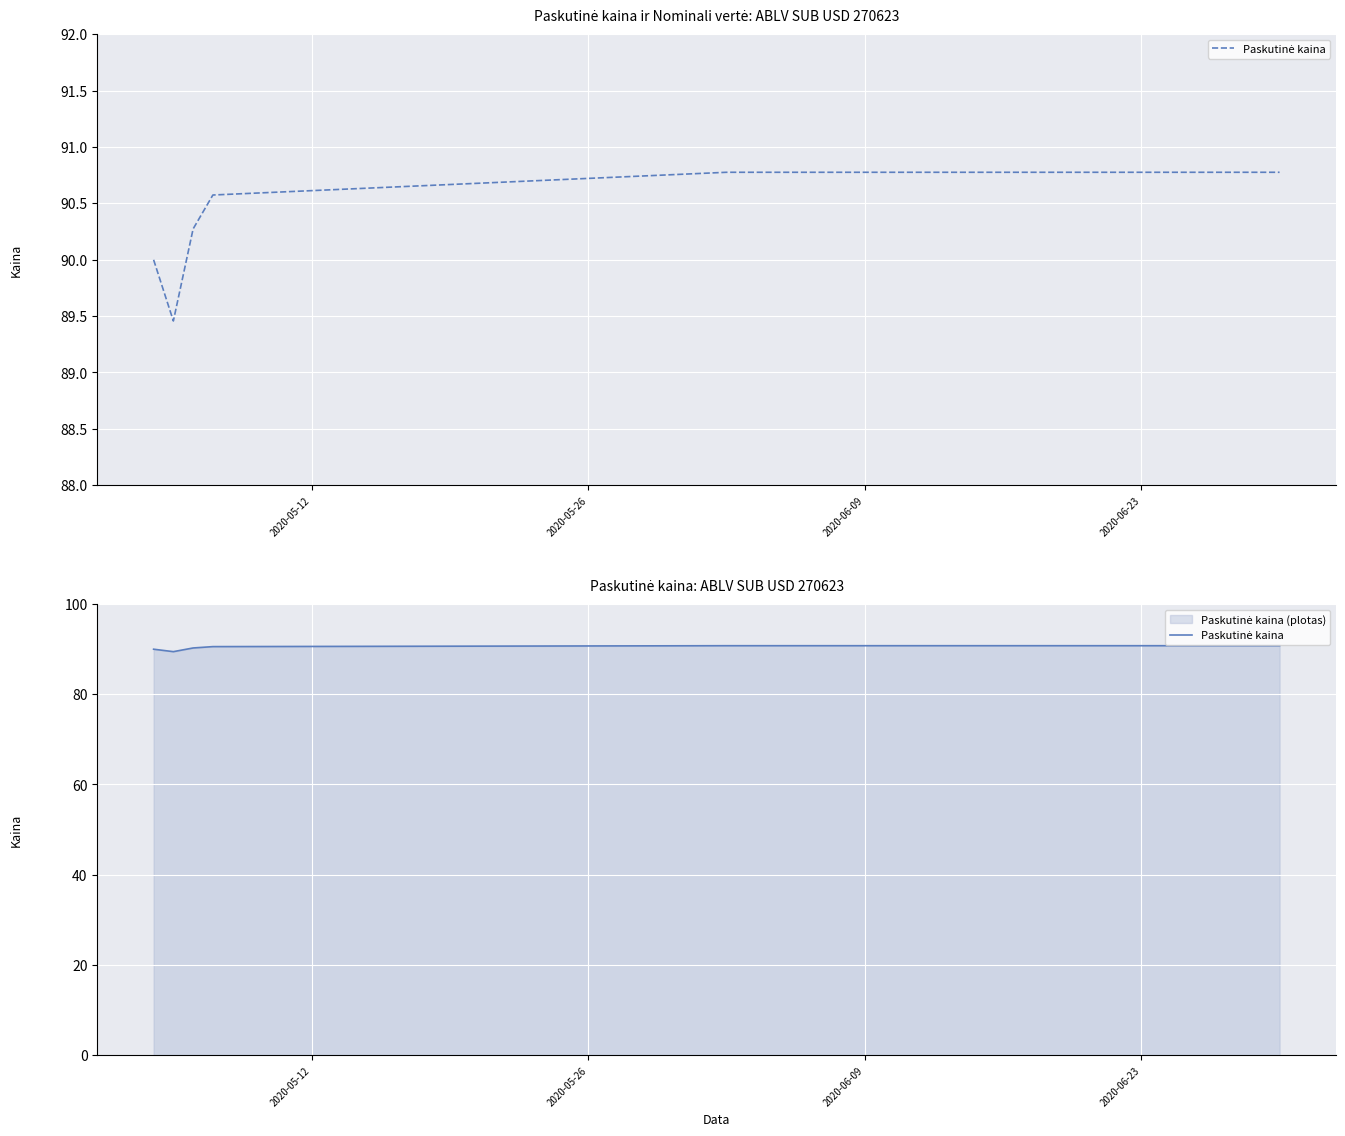

What is the greatest value displayed?

90.8